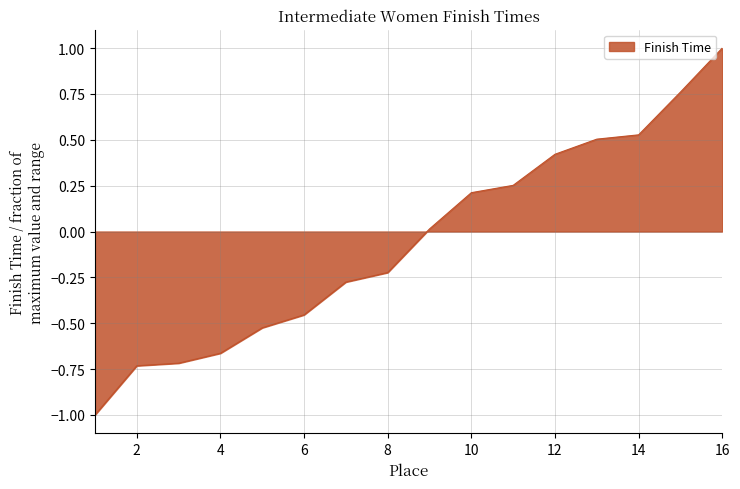

How many values are below 0?

8